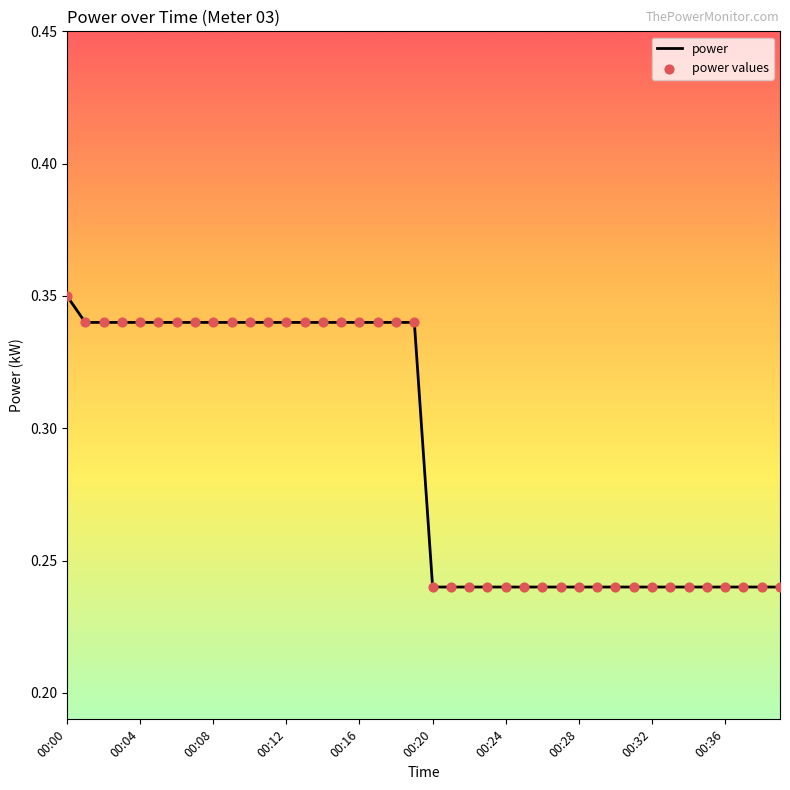

How many lines are shown in the chart?

1